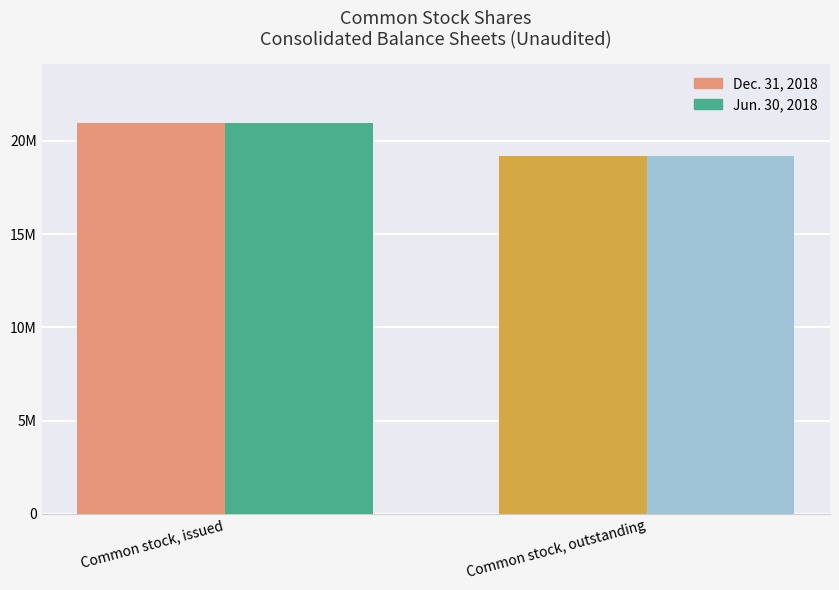

What are all the series names shown in the legend?

Dec. 31, 2018, Jun. 30, 2018